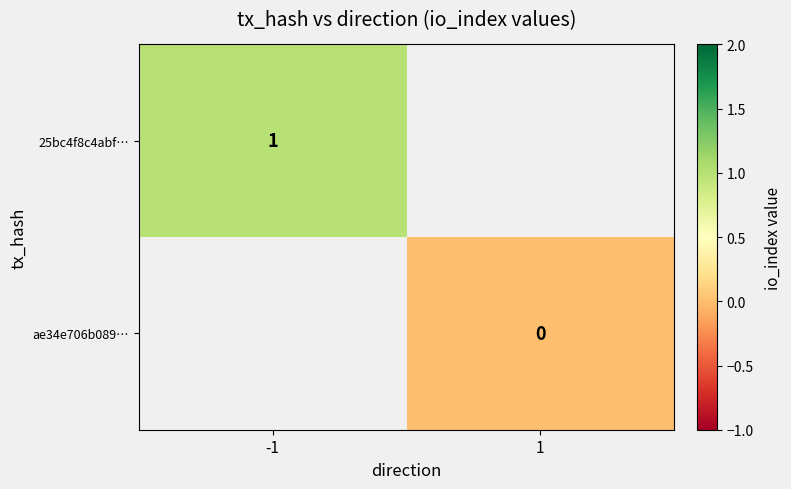

Rank the series by their maximum value, from highest to lowest.

25bc4f8c4abf…, ae34e706b089…